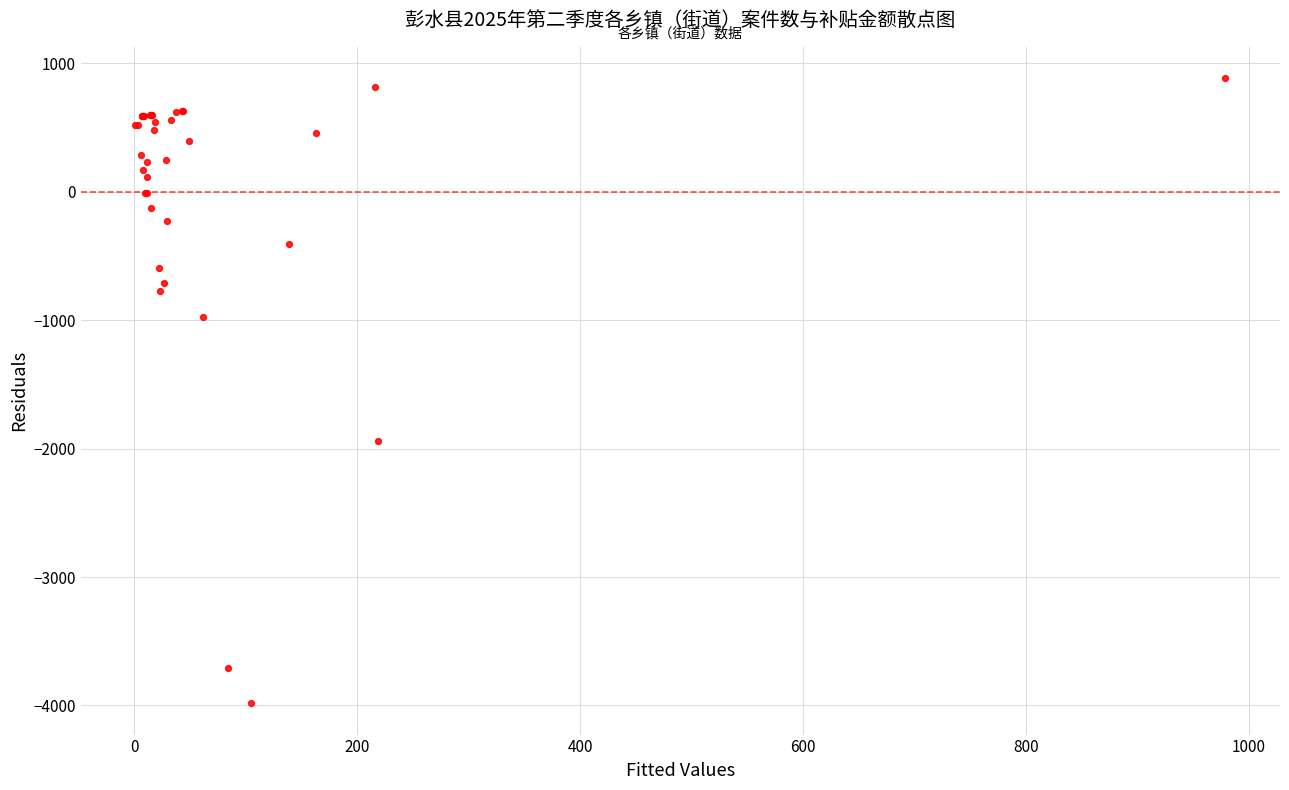

What Y value in the scatter plot is closest to -1548?

-1936.8